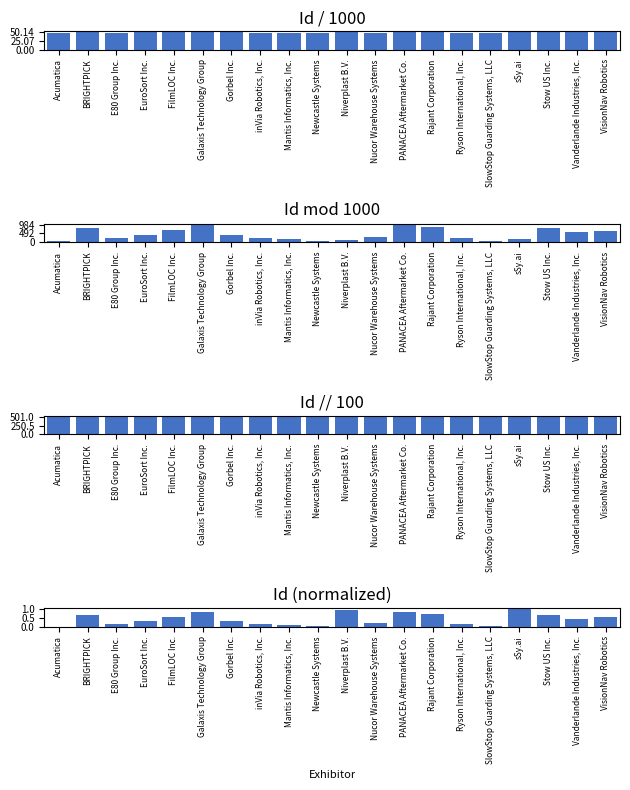

At which category is the sum across all series the highest?

Galaxis Technology Group